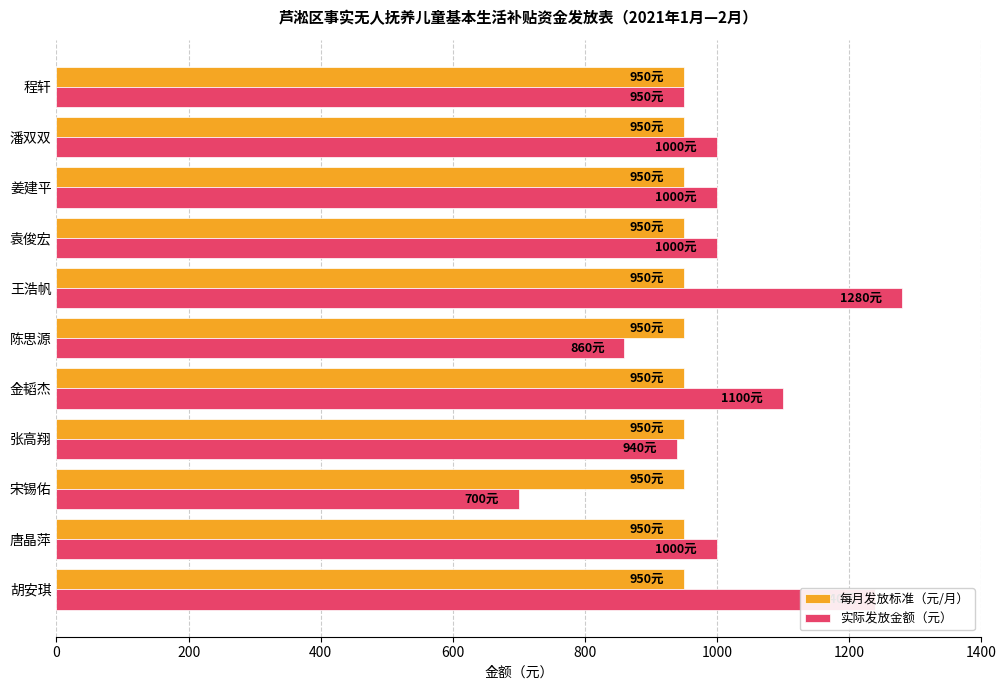

Which category has the highest value in the 实际发放金额（元） series?

王浩帆